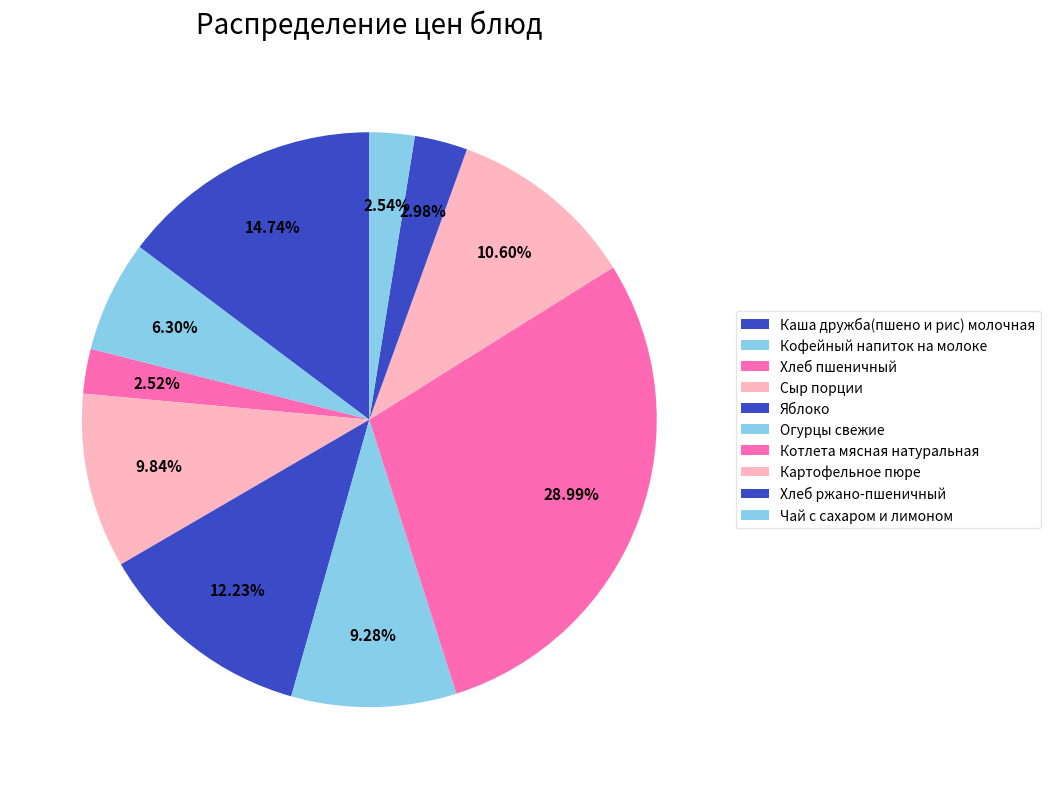

How many segments does this pie chart have?

10